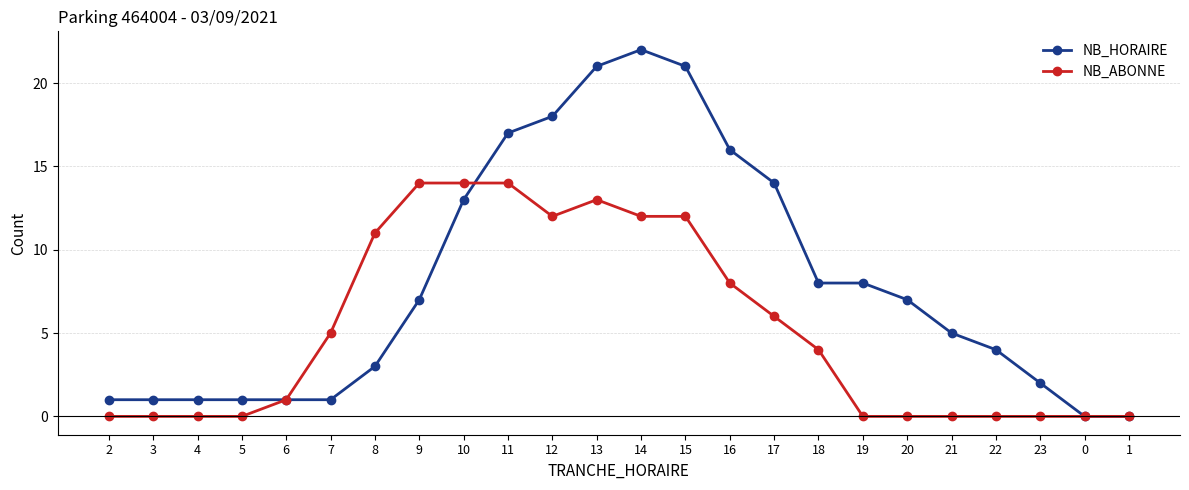

True or false: NB_HORAIRE has more than 0 points higher than both neighbors.

True